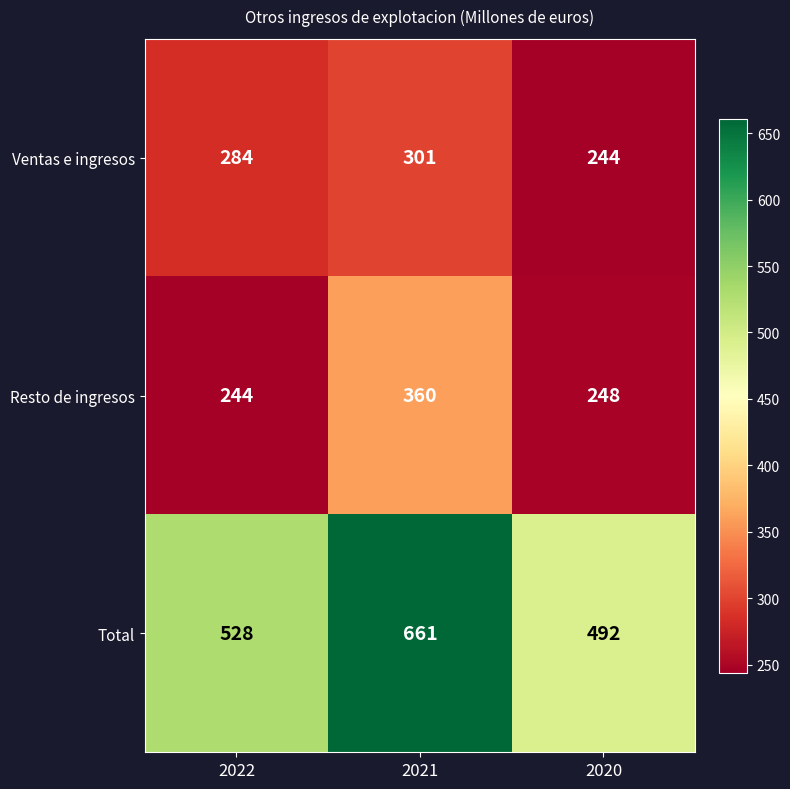

Reading left to right, transcribe all the data shown in this chart.

Ventas e ingresos: 2022=284	2021=301	2020=244
Resto de ingresos: 2022=244	2021=360	2020=248
Total: 2022=528	2021=661	2020=492